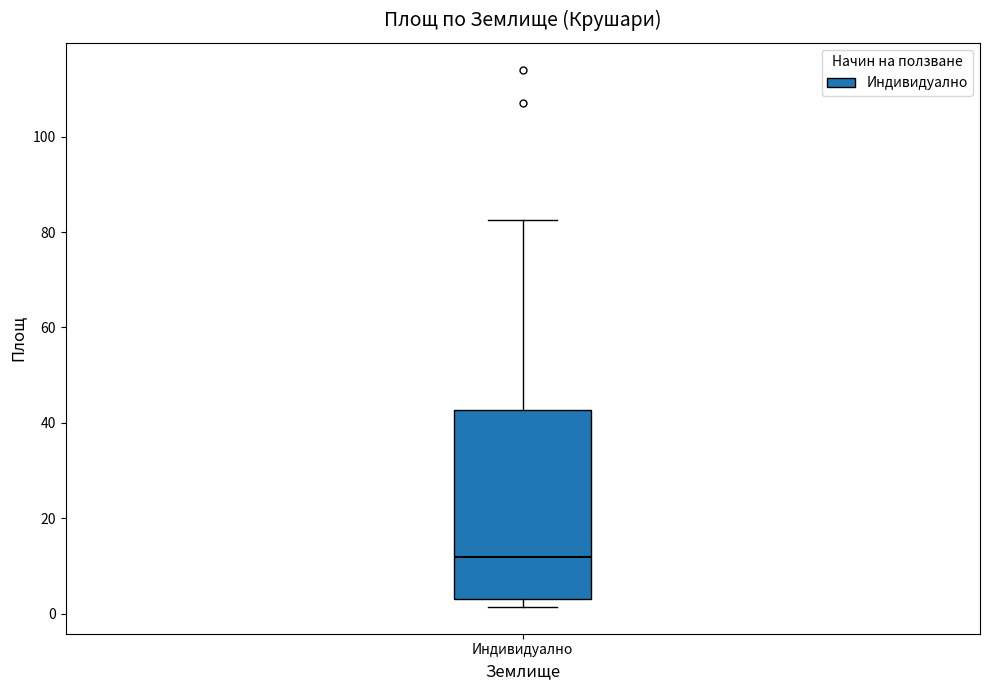

Transcribe this box plot: give where the median line is, the range the box spans, and where the two whiskers end, as read against the y-axis. The values are not printed on the chart, so give them approximately, as read against the axis.

median 12, box 4 to 42, whiskers 2 to 82